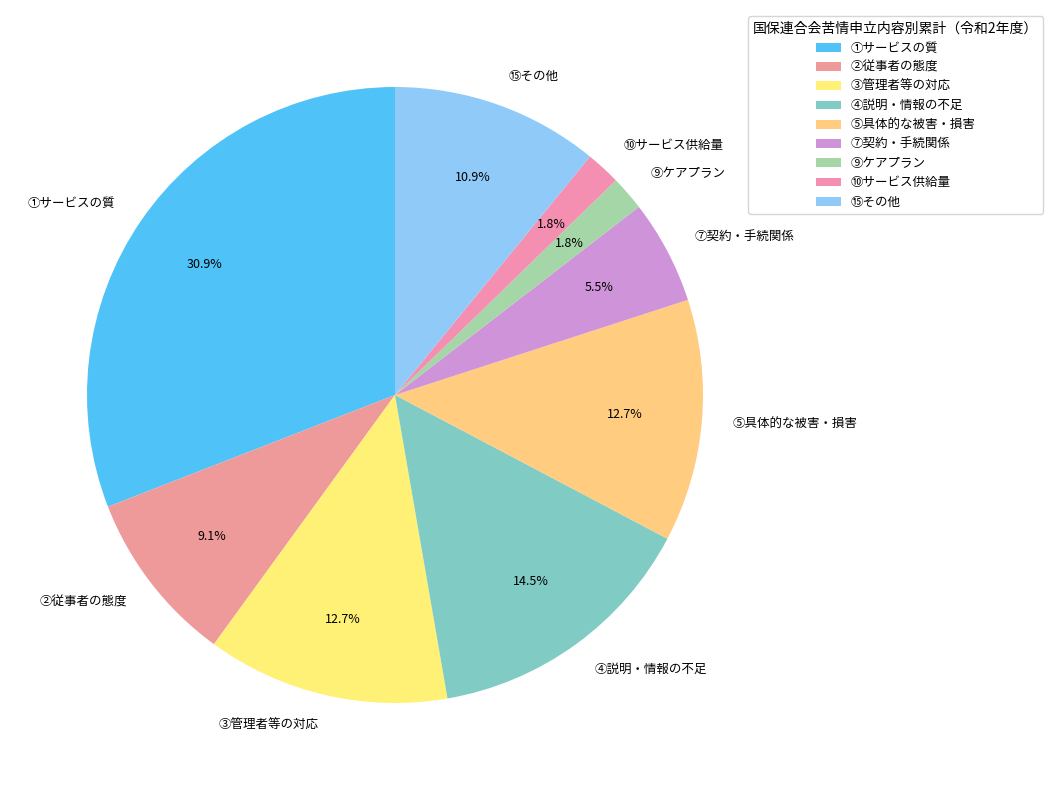

Count the number of slices in the pie.

9